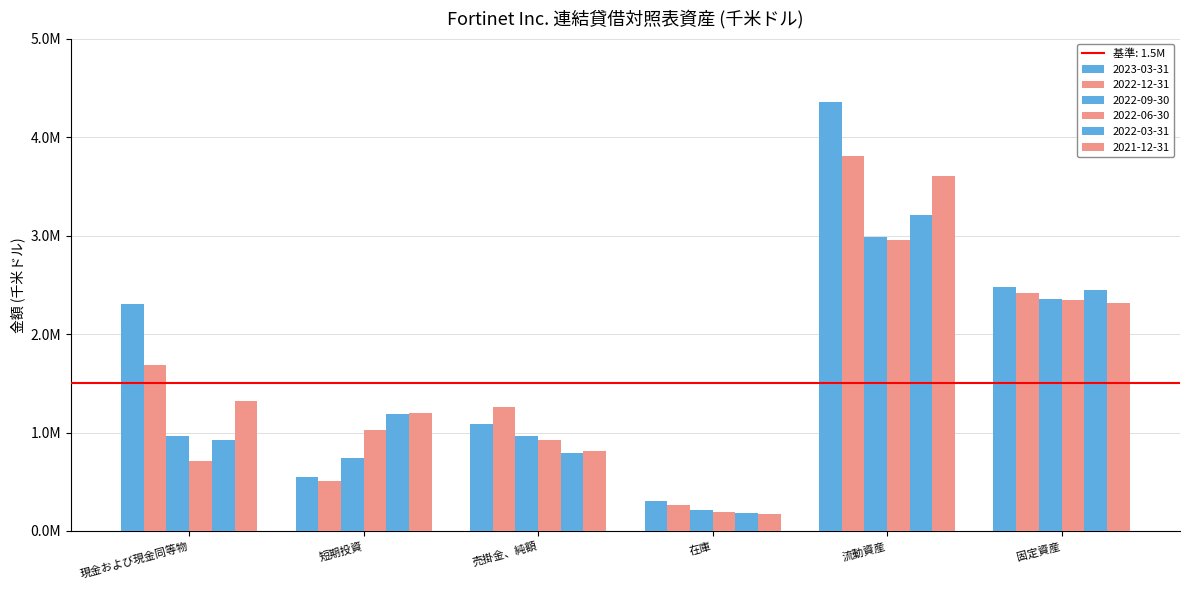

Read the 2022-03-31 value at 固定資産, to the nearest 50.

2442800